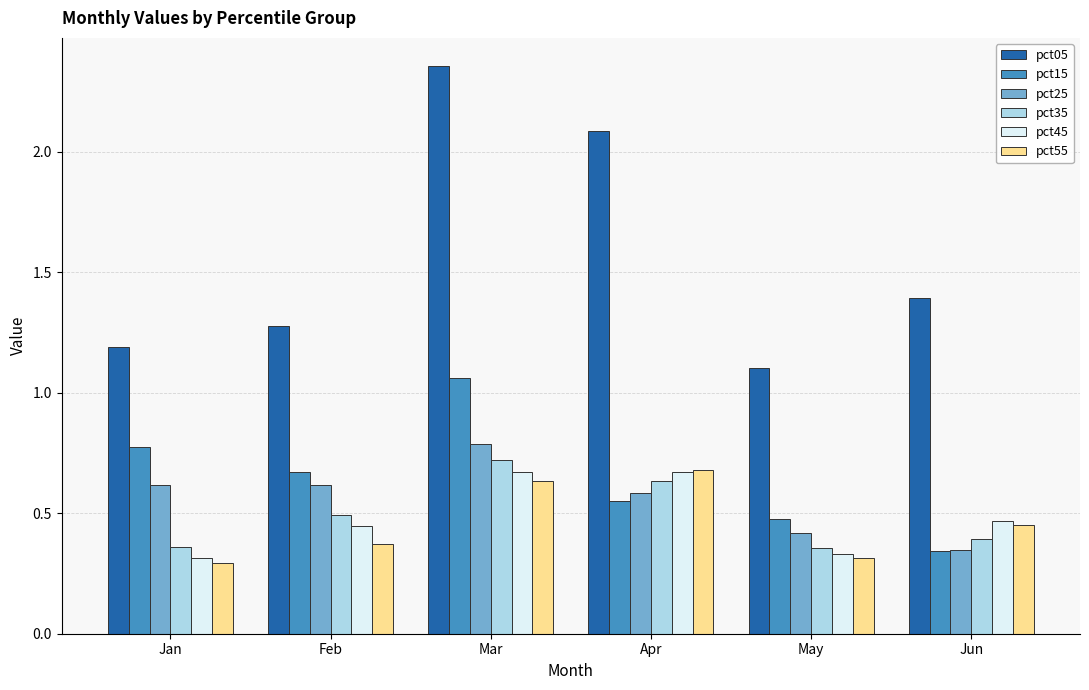

Which series has the largest total across all categories?

pct05